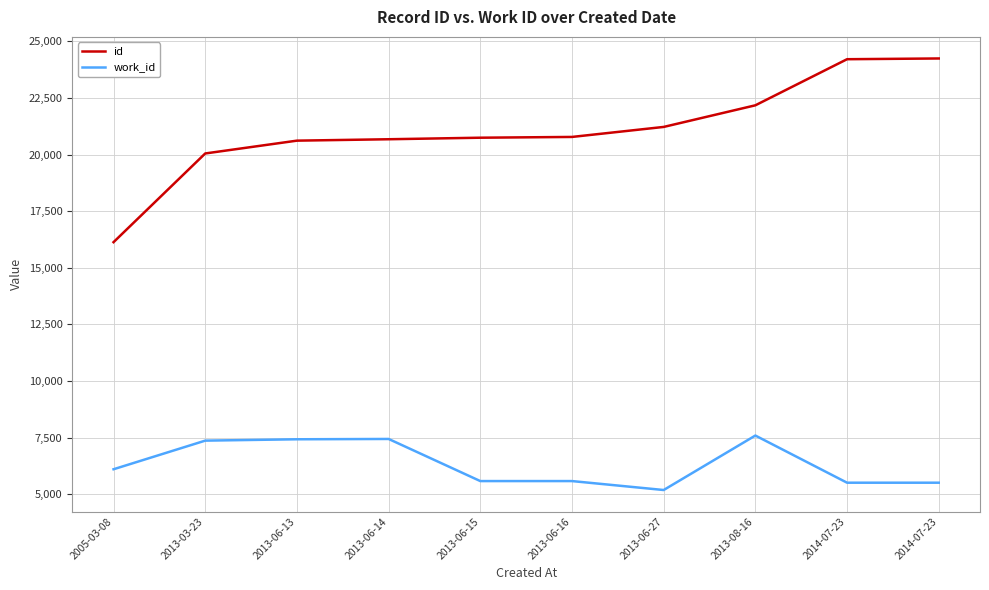

True or false: work_id has a value of 4894 at 2013-03-23.

False